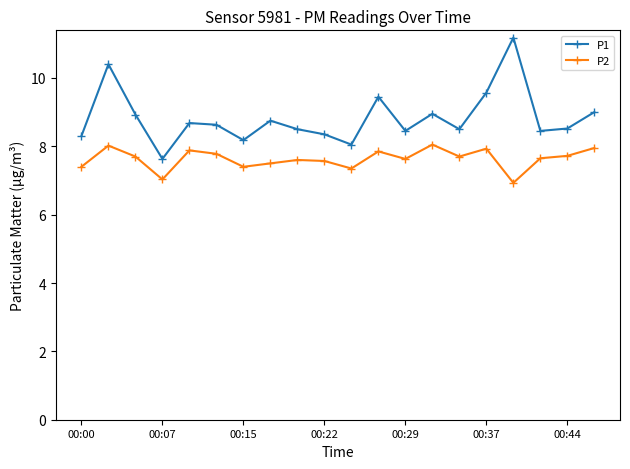

True or false: P2 has more than 0 points higher than both neighbors.

True